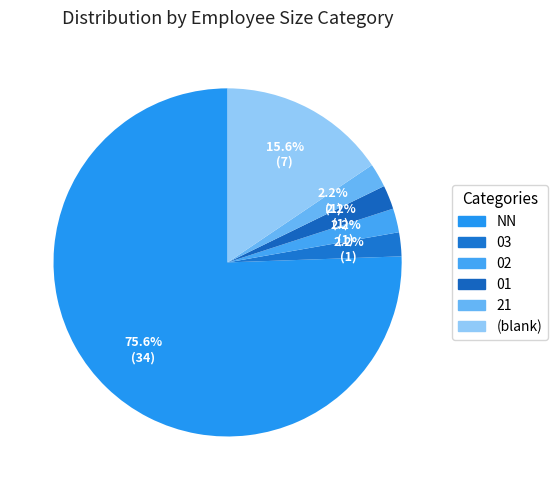

How many segments does this pie chart have?

6